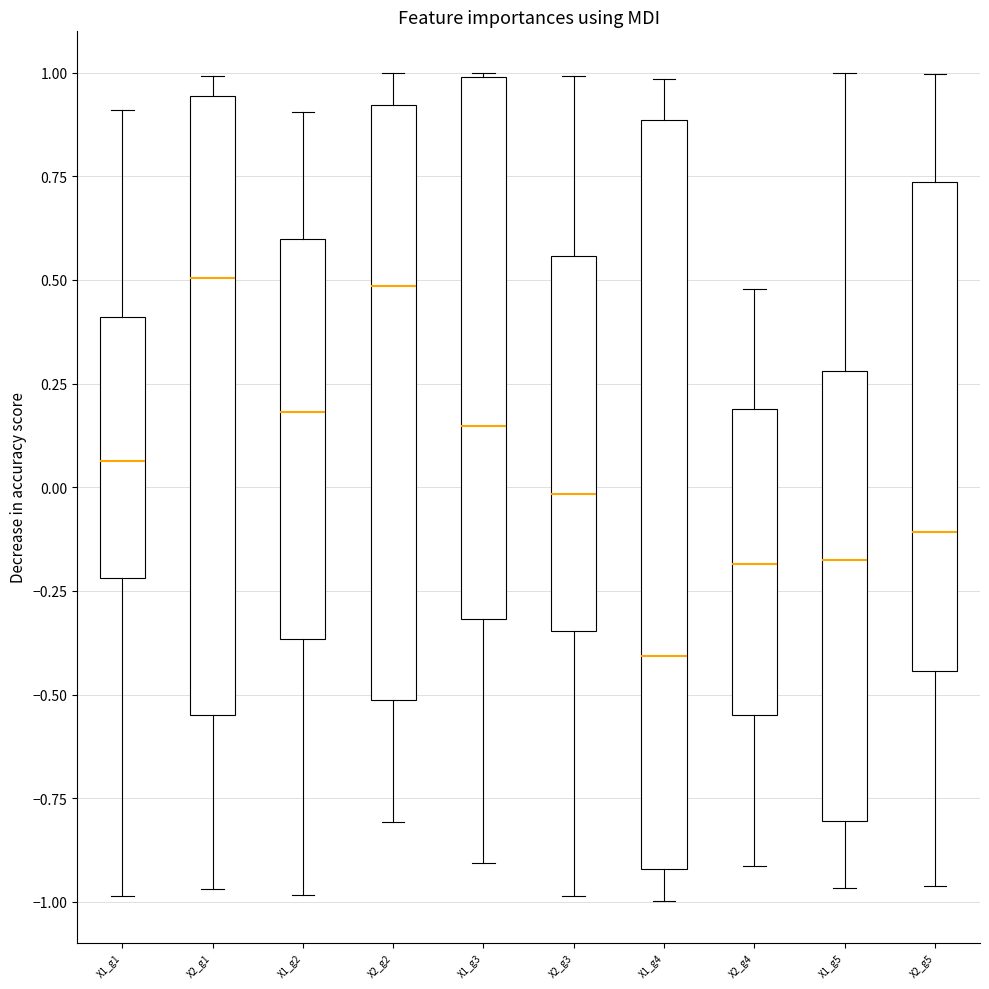

Reading left to right, read every box against the y-axis: the position of its median line, the range the box covers, and the ends of its whiskers. The values are not printed on the chart, so give them approximately, as read against the axis.

X1_g1: median 0.05, box -0.20 to 0.40, whiskers -1.00 to 0.90
X2_g1: median 0.50, box -0.55 to 0.95, whiskers -0.95 to 1.00
X1_g2: median 0.20, box -0.35 to 0.60, whiskers -1.00 to 0.90
X2_g2: median 0.50, box -0.50 to 0.90, whiskers -0.80 to 1.00
X1_g3: median 0.15, box -0.30 to 1.00, whiskers -0.90 to 1.00
X2_g3: median 0.00, box -0.35 to 0.55, whiskers -1.00 to 1.00
X1_g4: median -0.40, box -0.90 to 0.90, whiskers -1.00 to 1.00
X2_g4: median -0.20, box -0.55 to 0.20, whiskers -0.90 to 0.50
X1_g5: median -0.20, box -0.80 to 0.30, whiskers -0.95 to 1.00
X2_g5: median -0.10, box -0.45 to 0.75, whiskers -0.95 to 1.00